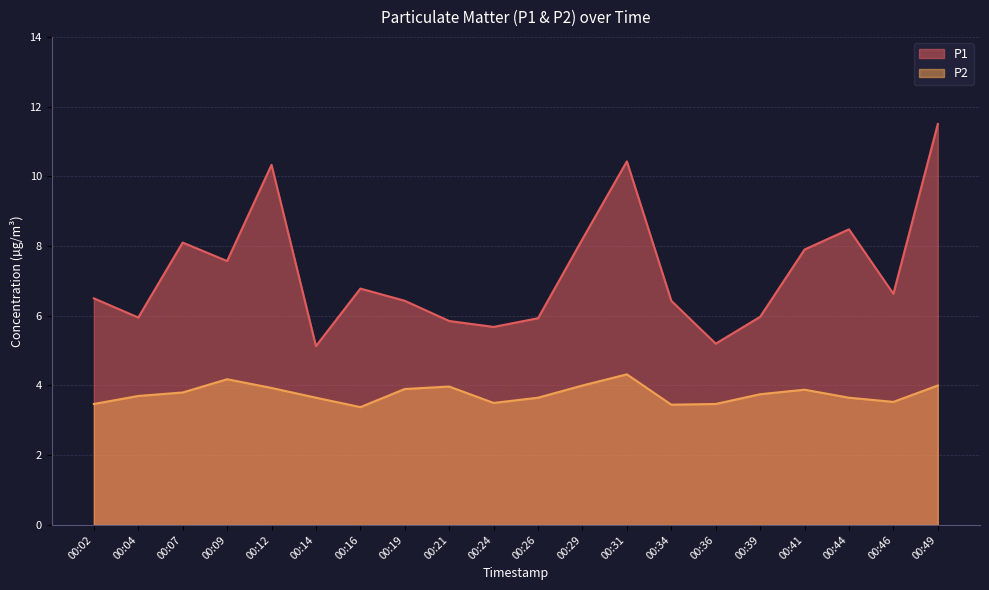

At which category is the sum across all series the highest?

00:49